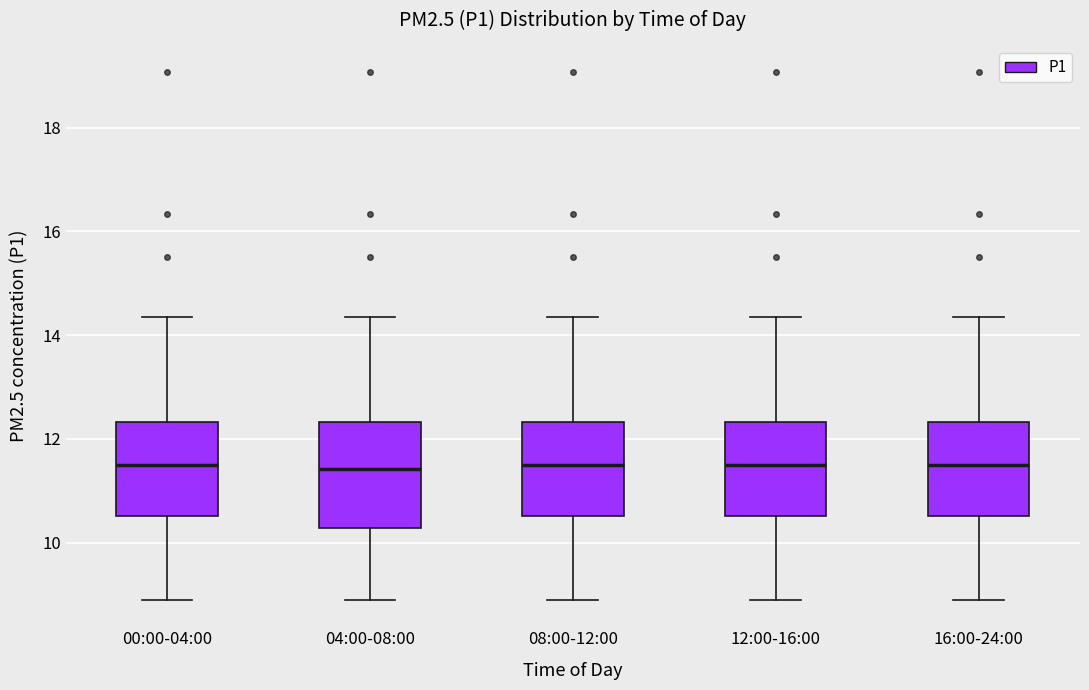

Reading left to right, read every box against the y-axis: the position of its median line, the range the box covers, and the ends of its whiskers. The values are not printed on the chart, so give them approximately, as read against the axis.

00:00-04:00: median 11.4, box 10.6 to 12.4, whiskers 9.0 to 14.4
04:00-08:00: median 11.4, box 10.2 to 12.4, whiskers 9.0 to 14.4
08:00-12:00: median 11.4, box 10.6 to 12.4, whiskers 9.0 to 14.4
12:00-16:00: median 11.4, box 10.6 to 12.4, whiskers 9.0 to 14.4
16:00-24:00: median 11.4, box 10.6 to 12.4, whiskers 9.0 to 14.4